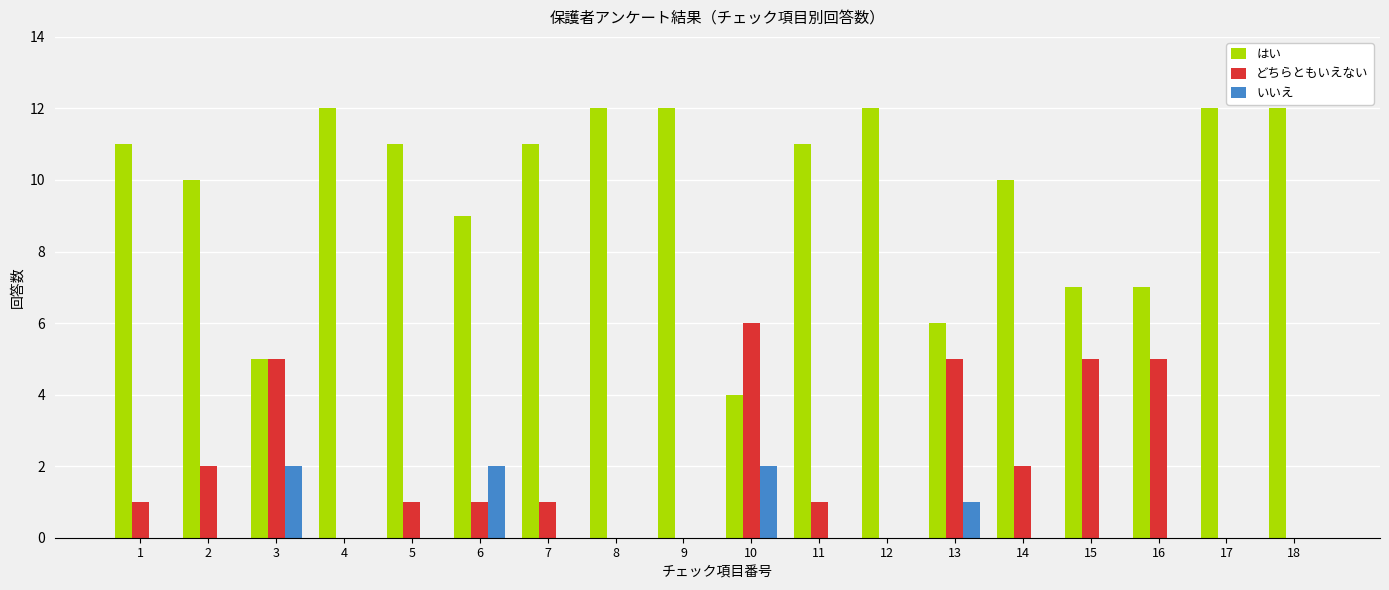

At which label is いいえ closest to 1?

13